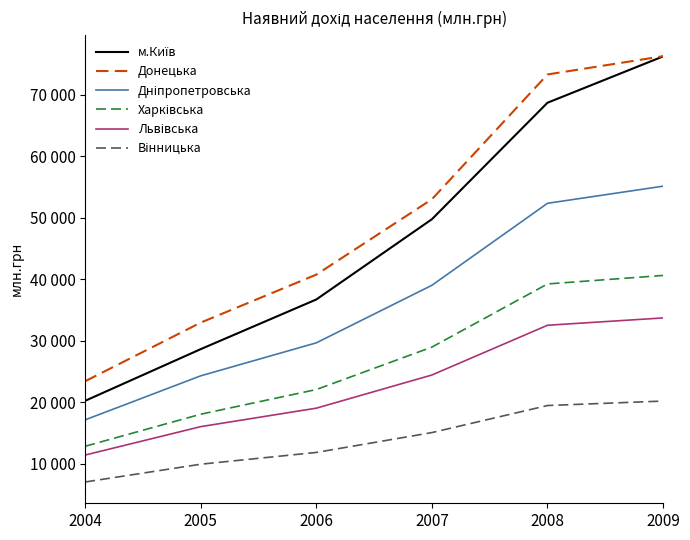

True or false: Донецька has a value of 6534 at 2004.

False